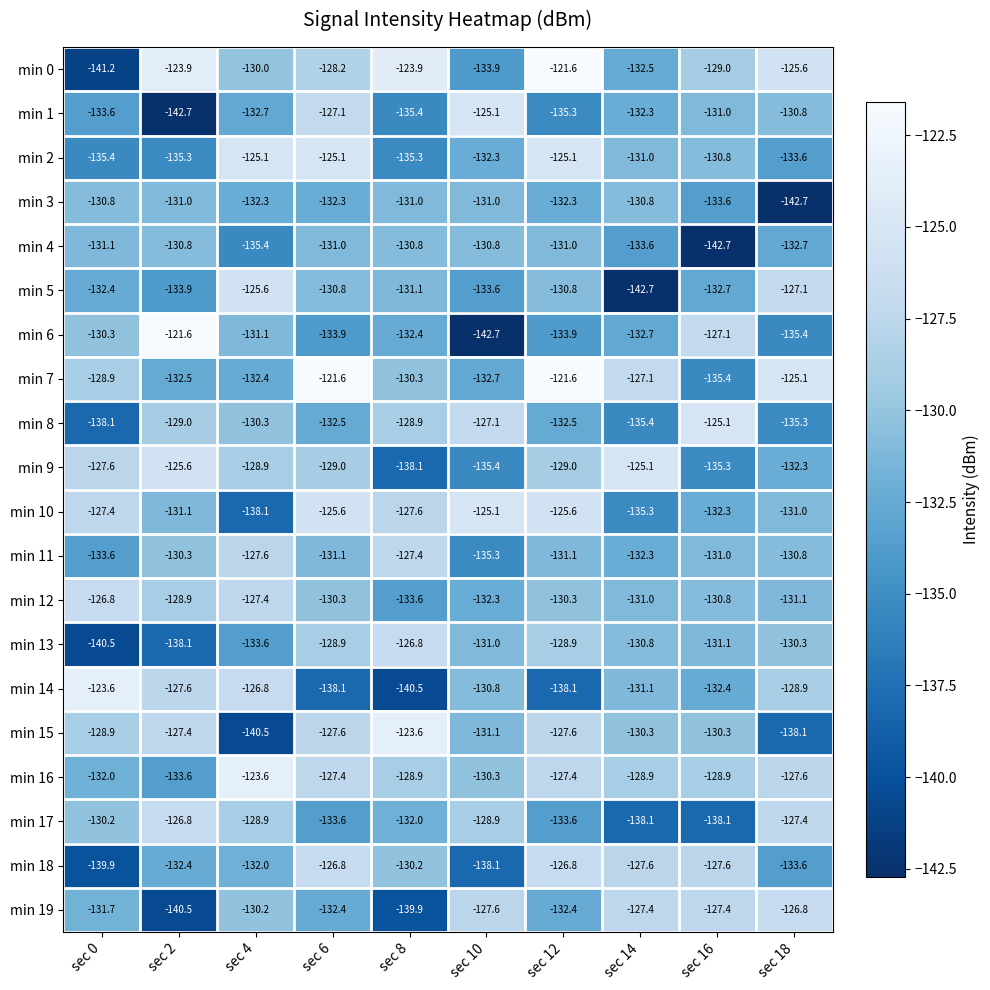

At how many categories does at least one series exceed -130?

10